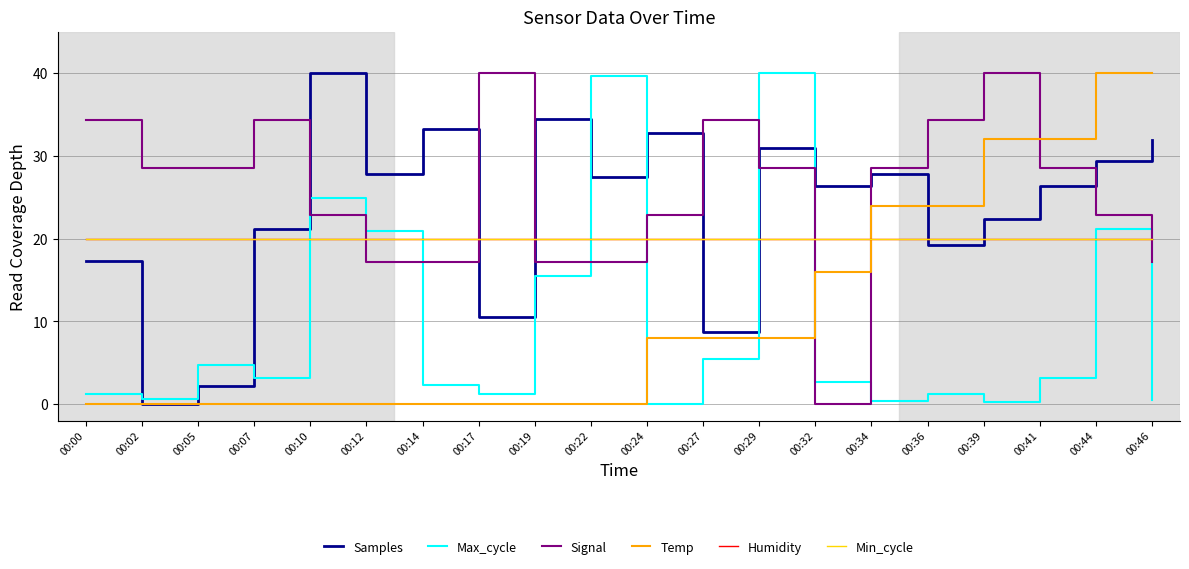

Does the chart display data point markers on the line(s)?

No